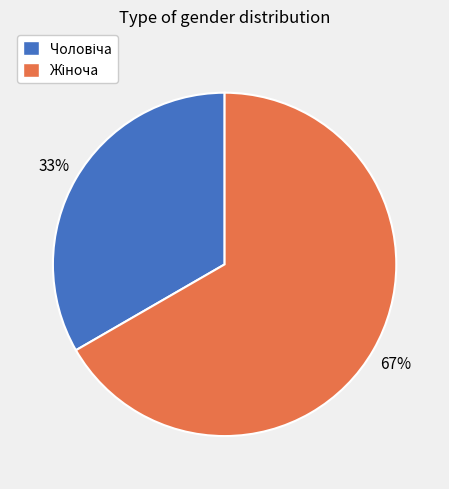

Is there any slice that represents more than half of the pie?

Yes